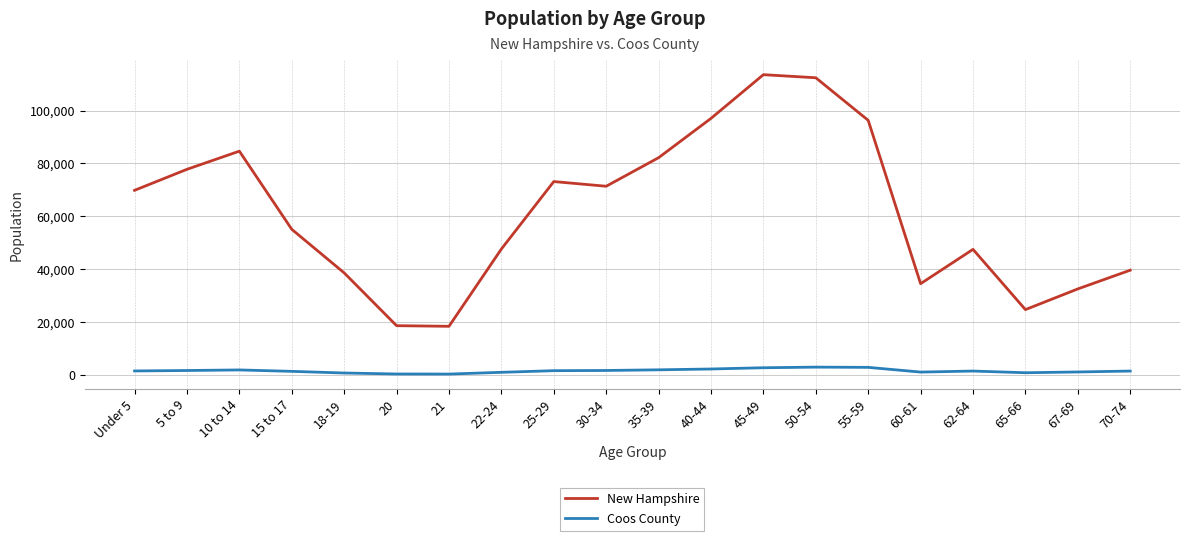

Which series has the largest range (max minus min)?

New Hampshire